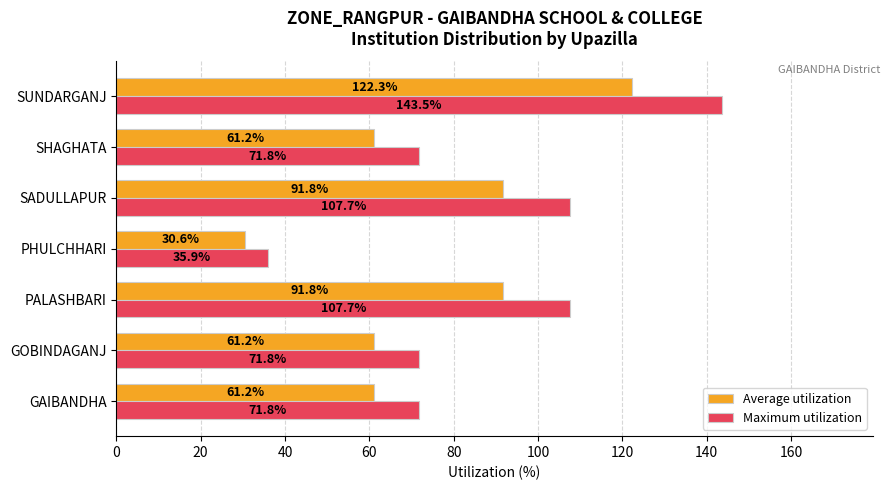

How many series are shown in this chart?

2